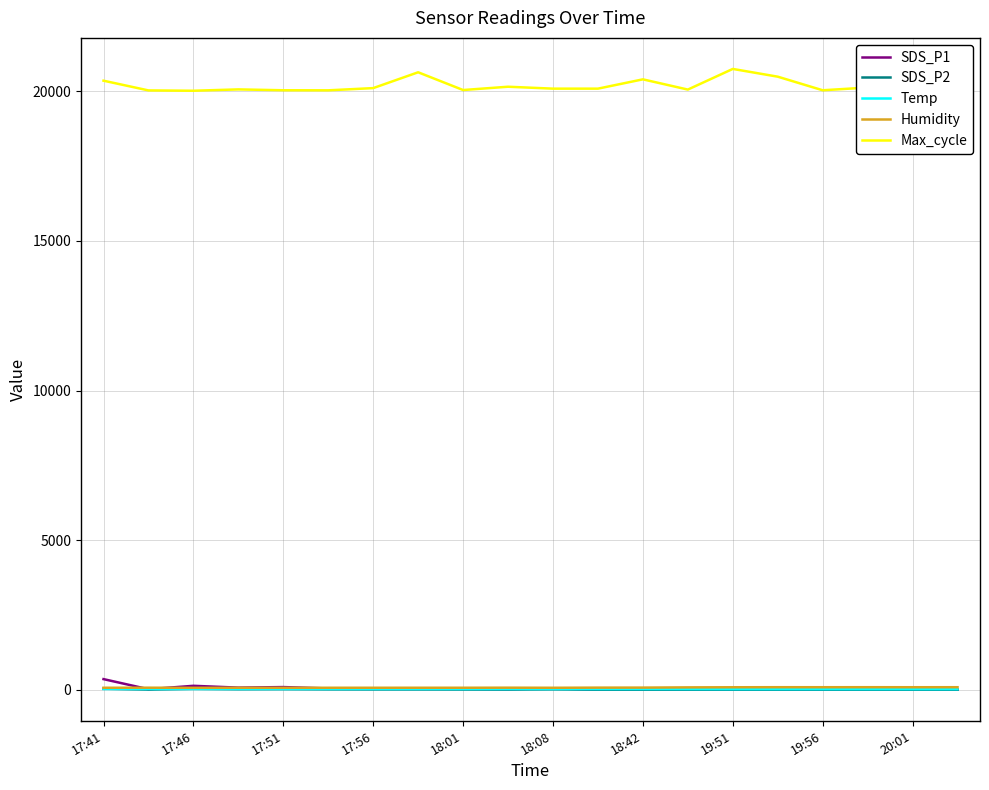

Which series has the widest spread of values?

Max_cycle